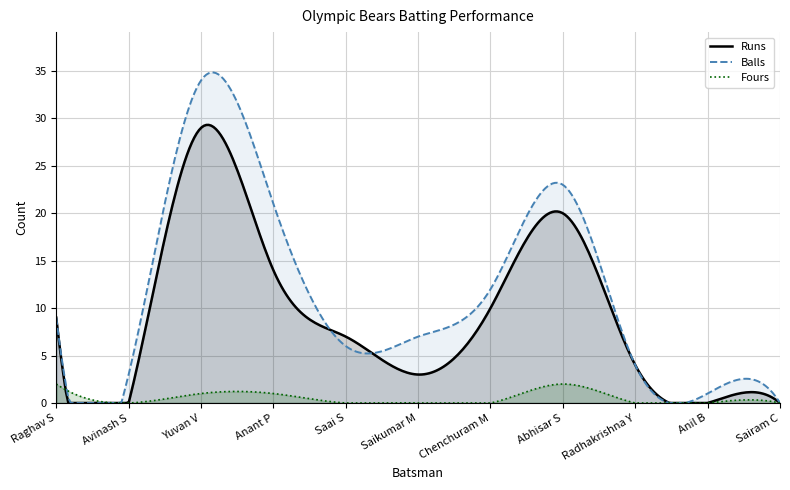

List the labels in order of Balls value, smallest first.

Sairam C, Anil B, Avinash S, Radhakrishna Y, Saai S, Saikumar M, Raghav S, Chenchuram M, Anant P, Abhisar S, Yuvan V